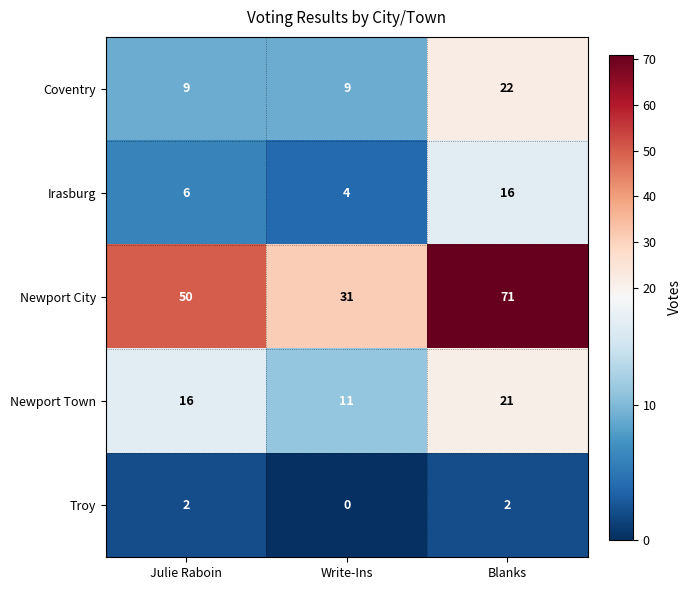

Is it true that Troy equals -1 at Write-Ins?

False